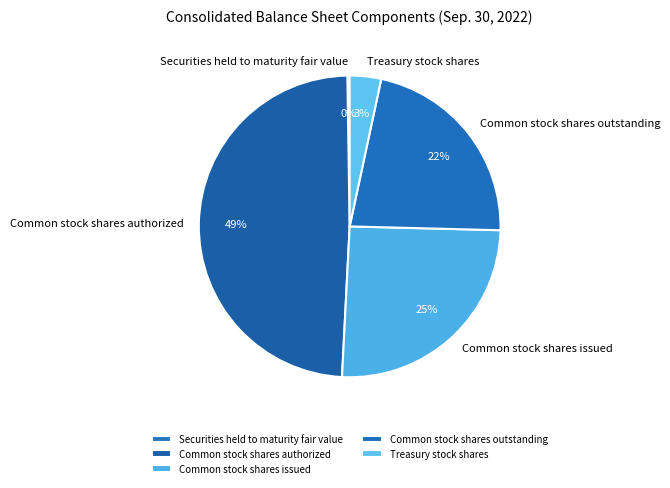

Is it true that Common stock shares outstanding is 22% of the pie?

True